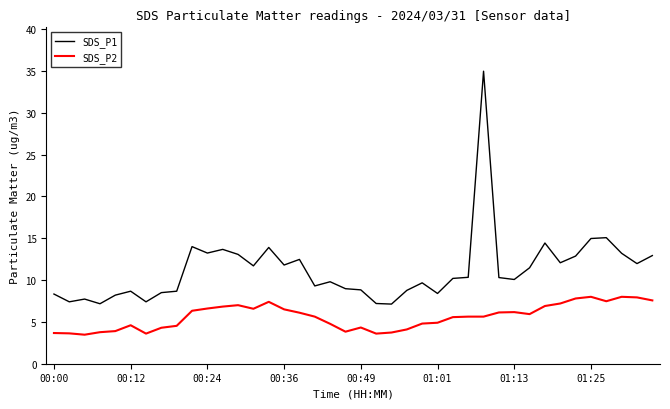

What is the average value of the SDS_P1 series?

11.2